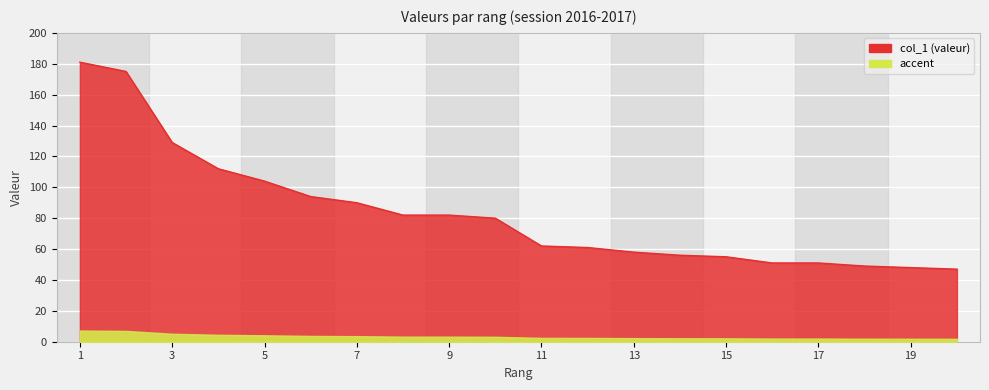

Read the value at 13, to the nearest 50.

50